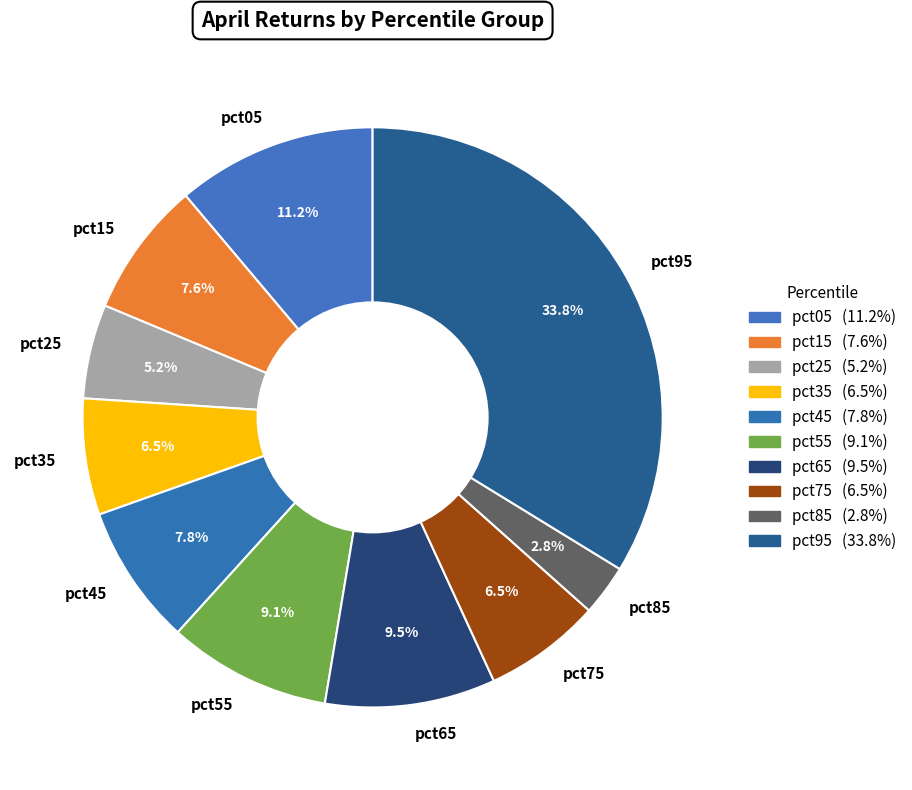

How much of the chart is everything except pct25?

94.8%